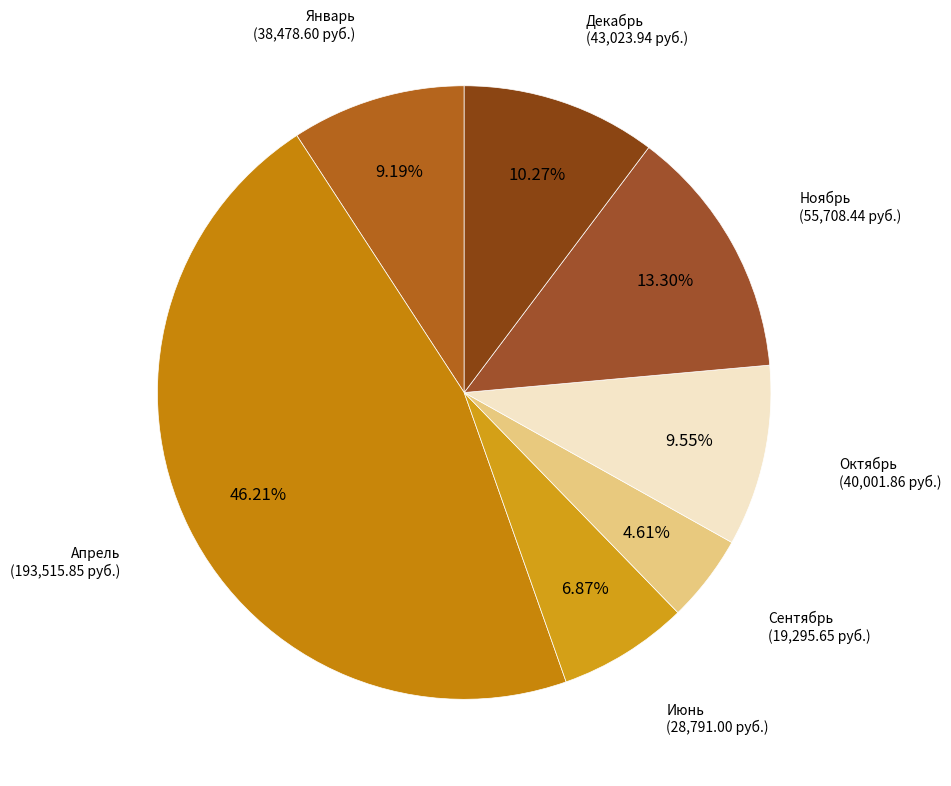

How many slices are in this pie chart?

7